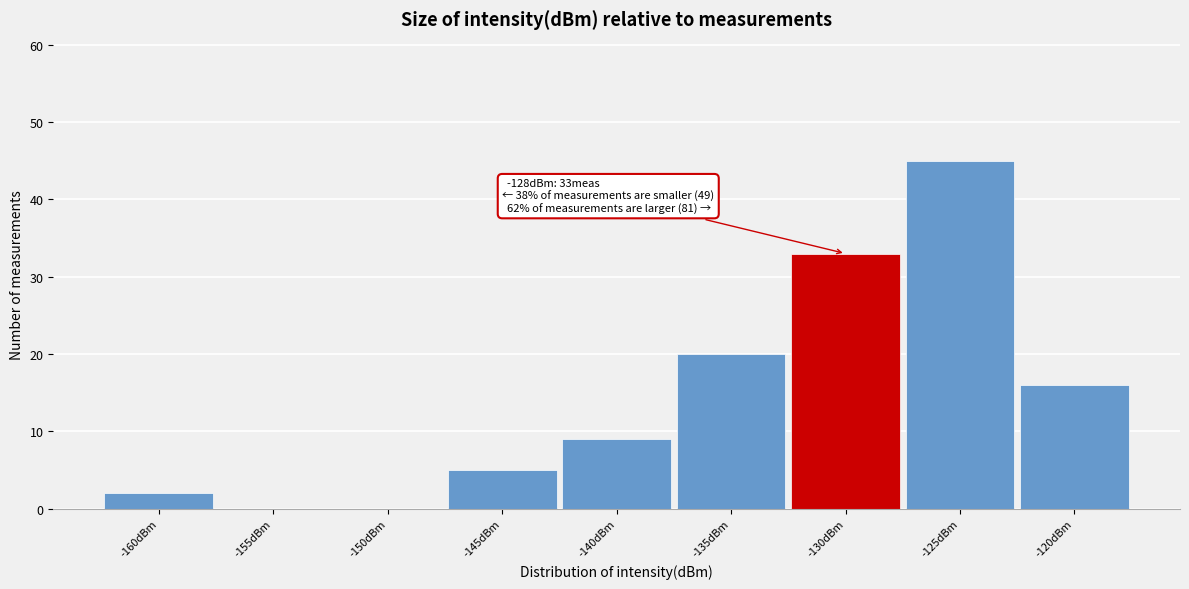

Which label corresponds to the largest value in the chart?

-125dBm